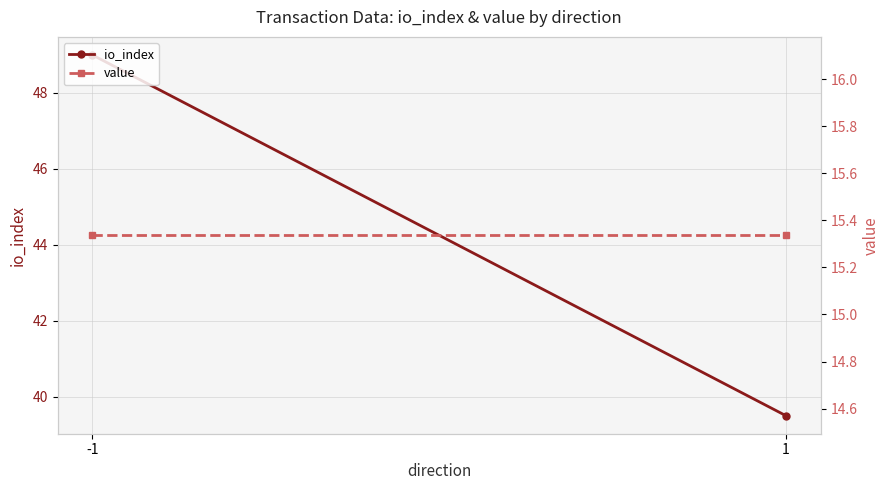

The value of io_index at -1 is 49.0. True or false?

True